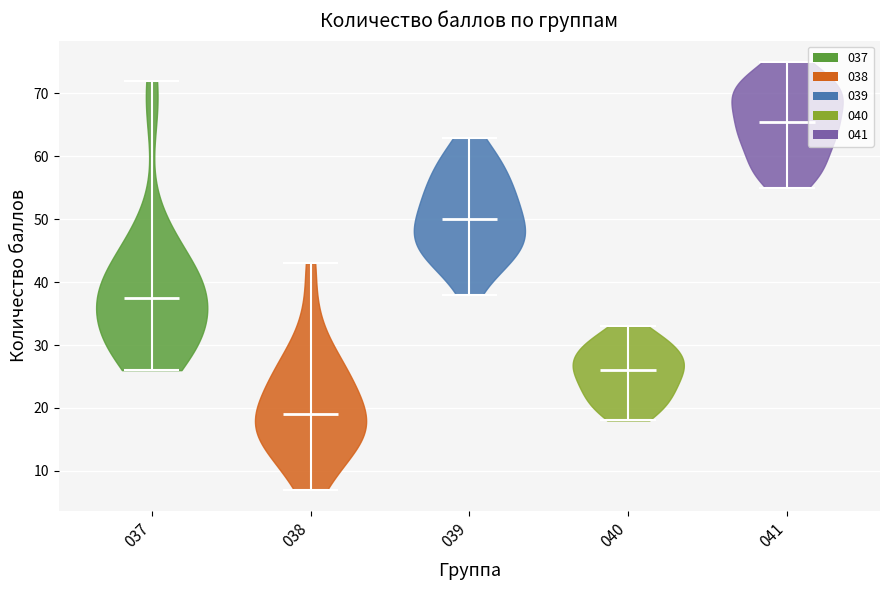

Reading left to right, read every violin against the y-axis: where its median line is, and the lowest and highest points it reaches. The values are not printed on the chart, so give them approximately, as read against the axis.

037: median line 38, lowest point 26, highest point 72
038: median line 19, lowest point 7, highest point 43
039: median line 50, lowest point 38, highest point 63
040: median line 26, lowest point 18, highest point 33
041: median line 66, lowest point 55, highest point 75